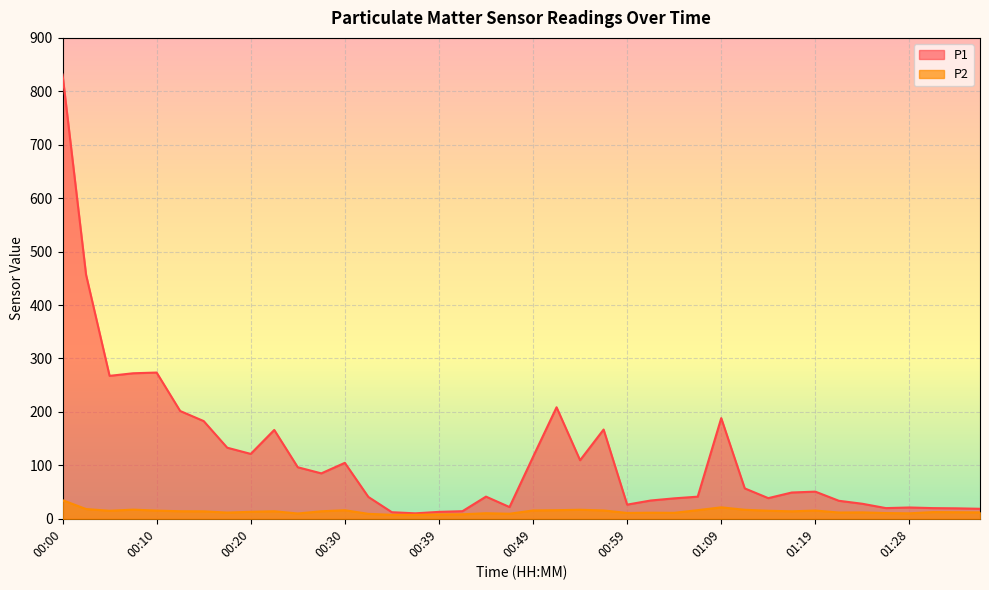

Which series has the largest total across all categories?

P1